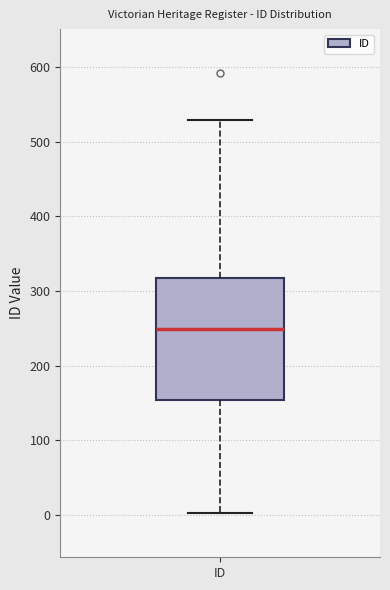

Where is the upper edge of the box for ID on the y-axis? The values are not printed on the chart, so give them approximately, as read against the axis.

320